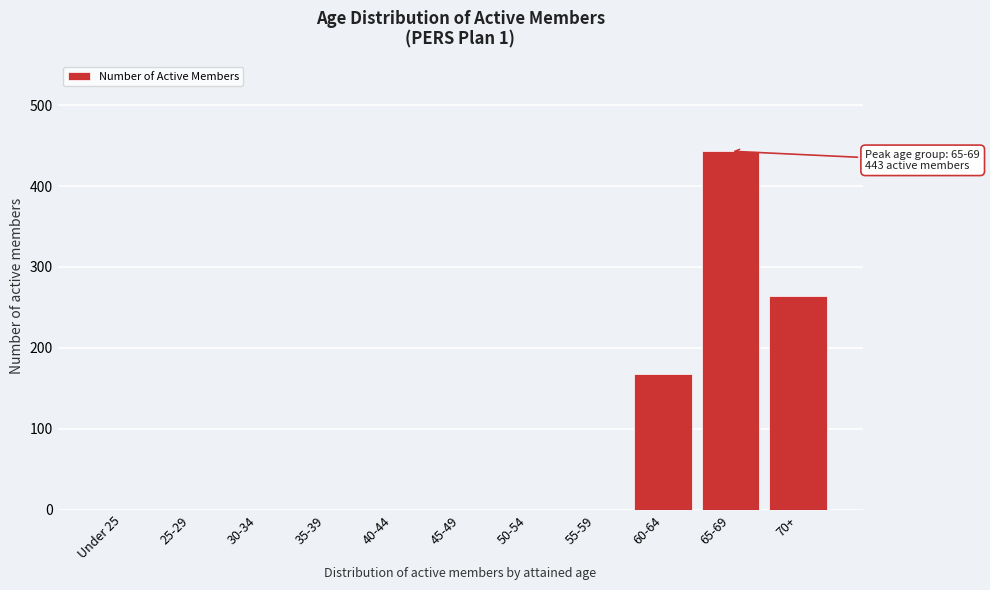

Reading left to right, transcribe all the data shown in this chart.

Under 25=0	25-29=0	30-34=0	35-39=0	40-44=0	45-49=0	50-54=0	55-59=0	60-64=168	65-69=443	70+=264